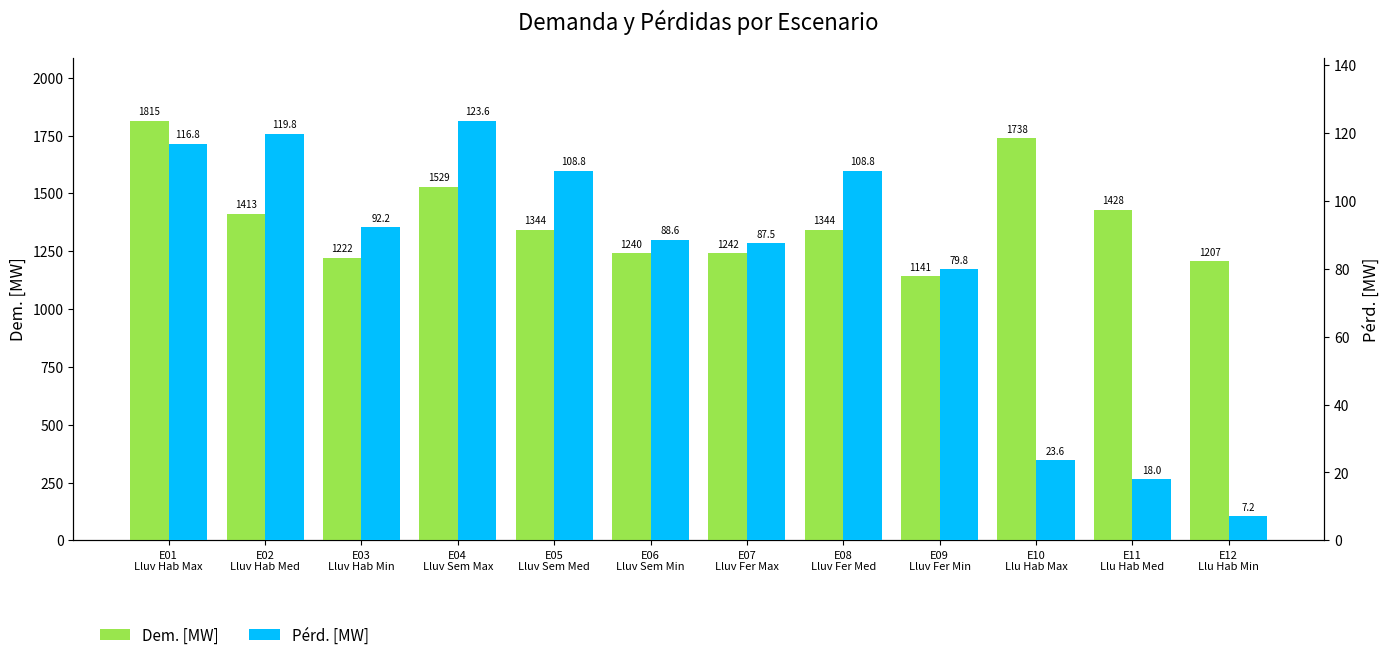

What is the sum of the Dem. [MW] values at E09
Lluv Fer Min and E04
Lluv Sem Max?

2670.1